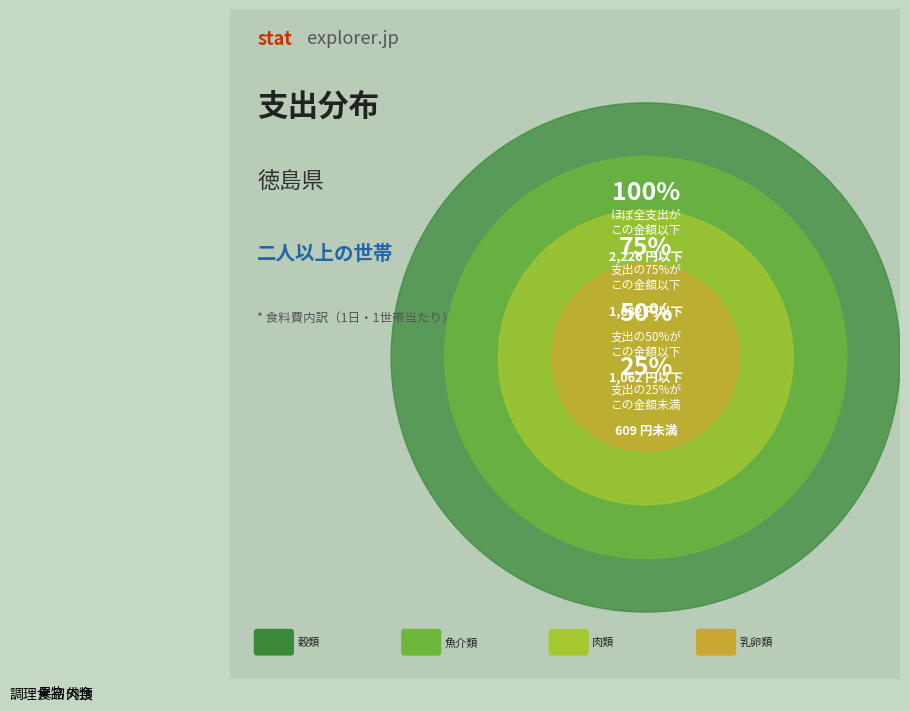

Is there a majority slice in this chart?

No